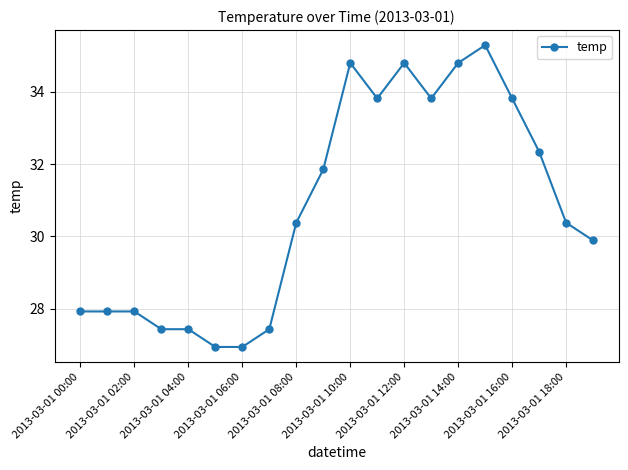

What is the difference between the second highest and minimum values?

7.8